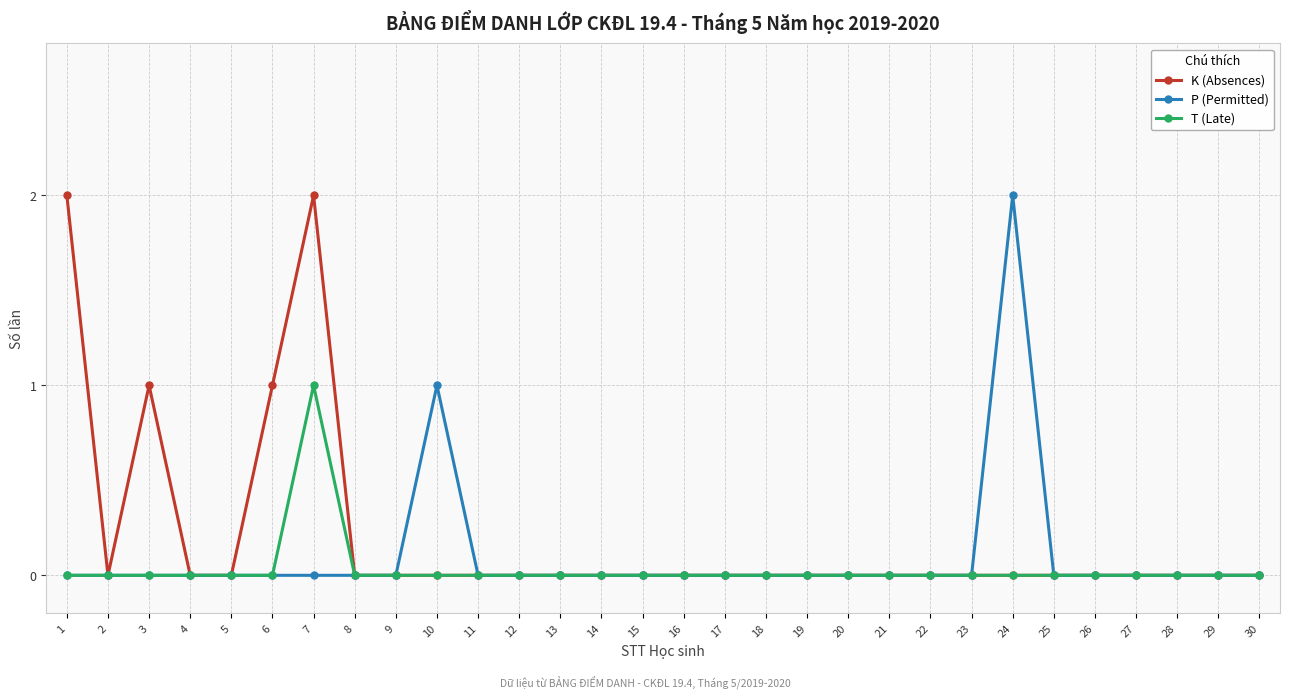

Reading right to left, what are all the values shown in this chart?

K (Absences): 0	0	0	0	0	0	0	0	0	0	0	0	0	0	0	0	0	0	0	0	0	0	0	2	1	0	0	1	0	2
P (Permitted): 0	0	0	0	0	0	2	0	0	0	0	0	0	0	0	0	0	0	0	0	1	0	0	0	0	0	0	0	0	0
T (Late): 0	0	0	0	0	0	0	0	0	0	0	0	0	0	0	0	0	0	0	0	0	0	0	1	0	0	0	0	0	0